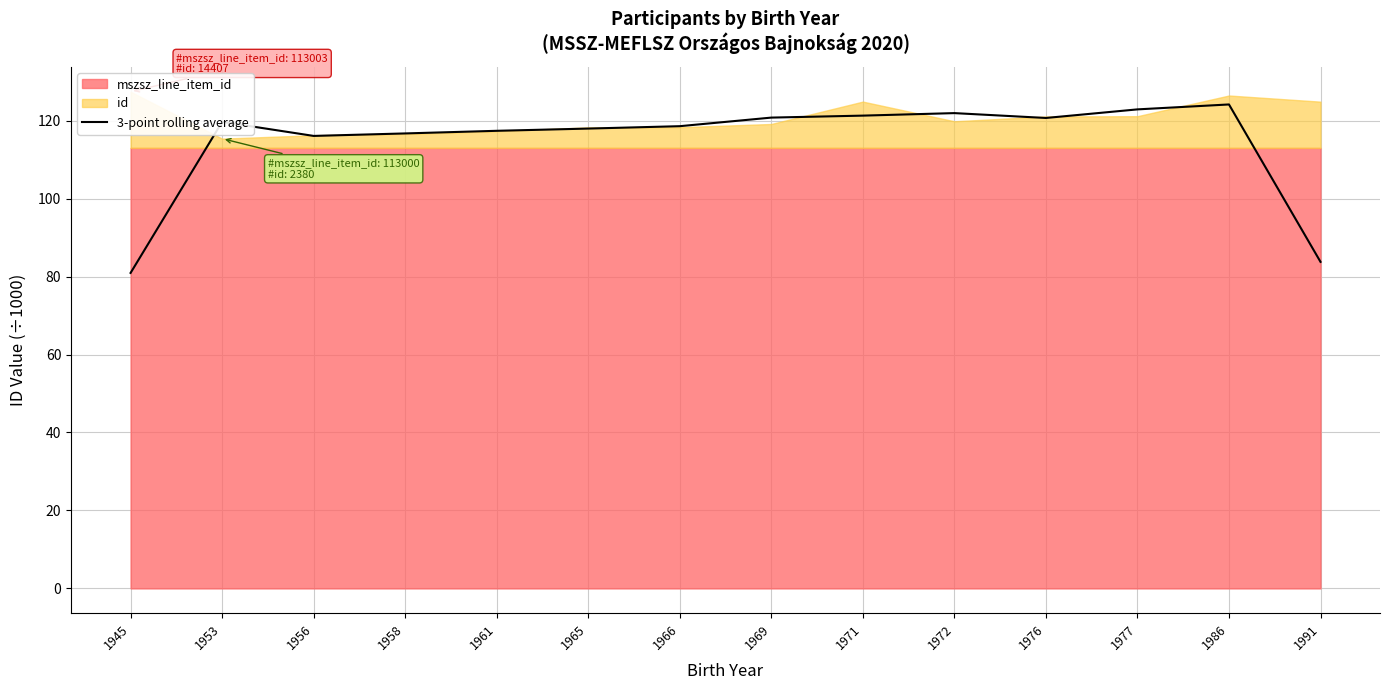

Is it true that the value at 1966 is 118.6?

True